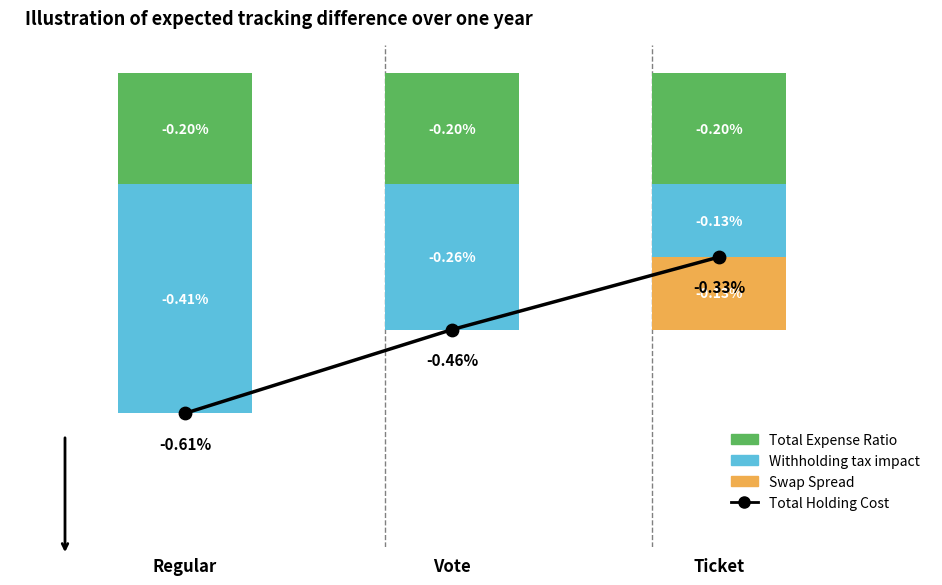

What are all the series names shown in the legend?

Total Holding Cost, Total Expense Ratio, Withholding tax impact, Swap Spread